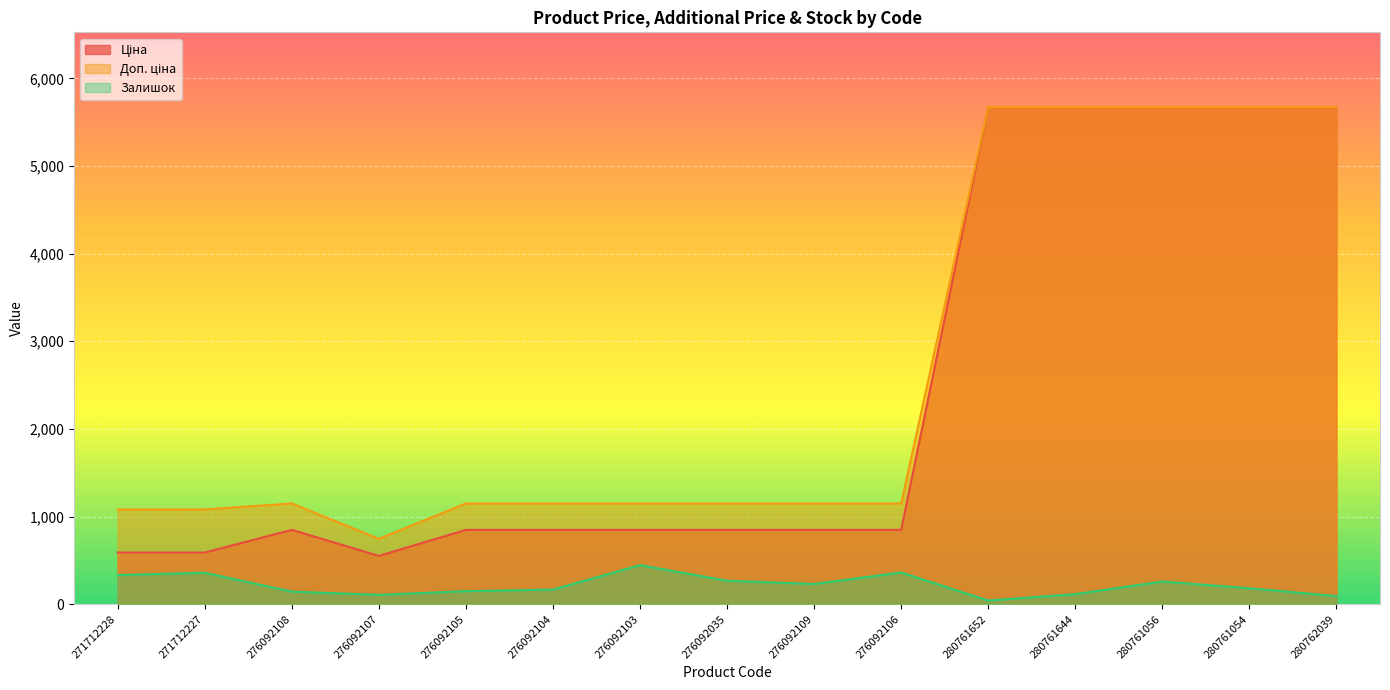

How many lines are shown in the chart?

3